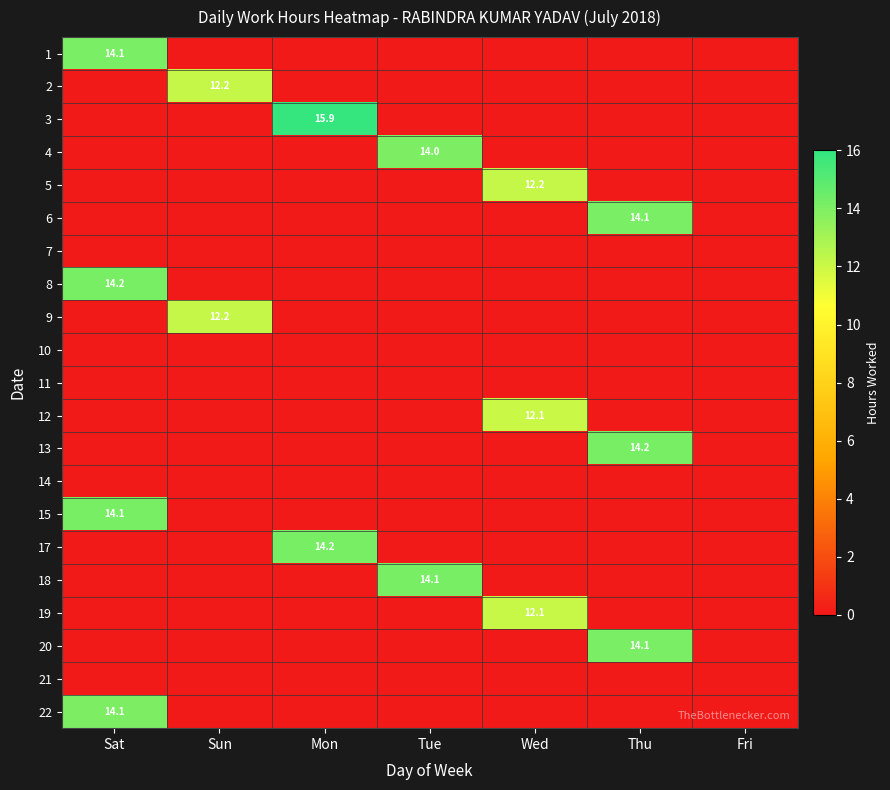

At Fri, list the series in order from largest to smallest.

1, 2, 3, 4, 5, 6, 7, 8, 9, 10, 11, 12, 13, 14, 15, 17, 18, 19, 20, 21, 22